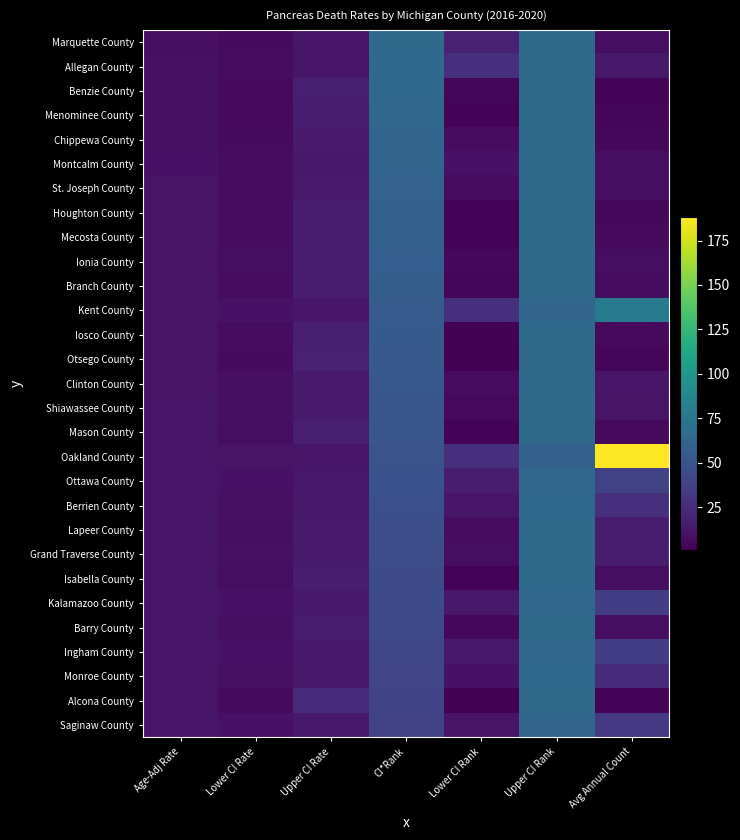

Which label corresponds to the smallest value in the chart?

Lower CI Rank